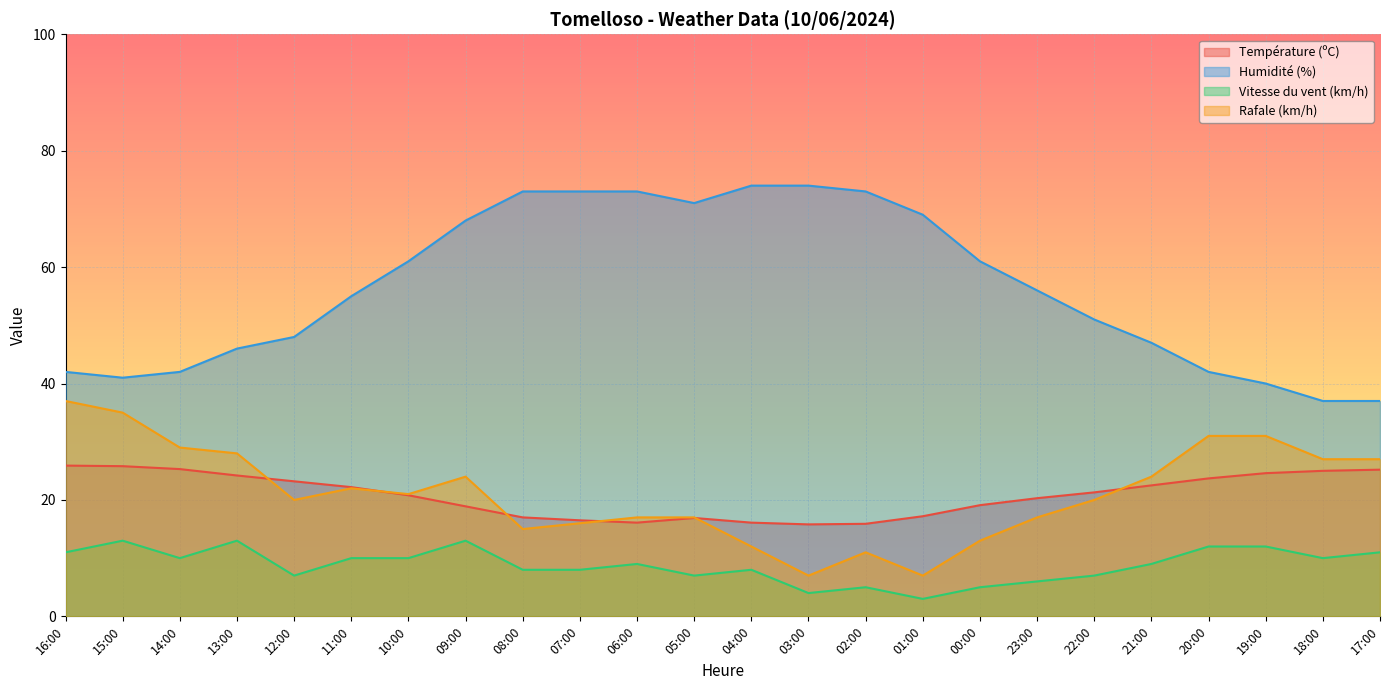

At which label is Rafale (km/h) closest to 22?

11:00